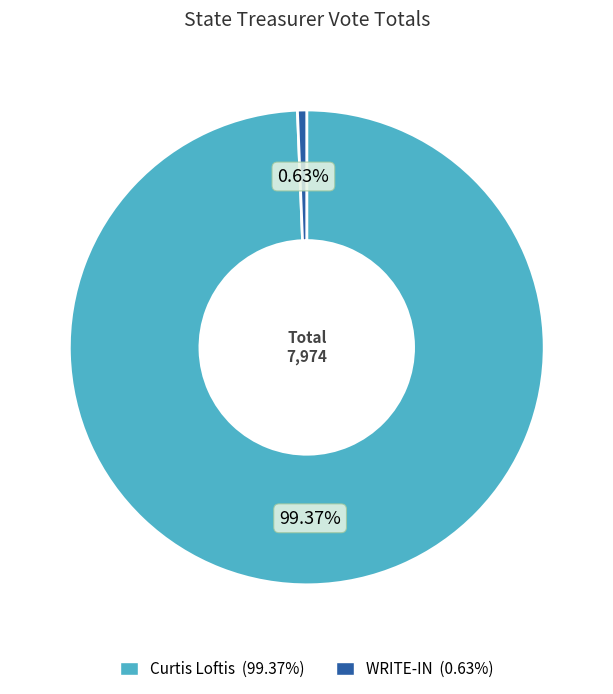

How many segments does this pie chart have?

2